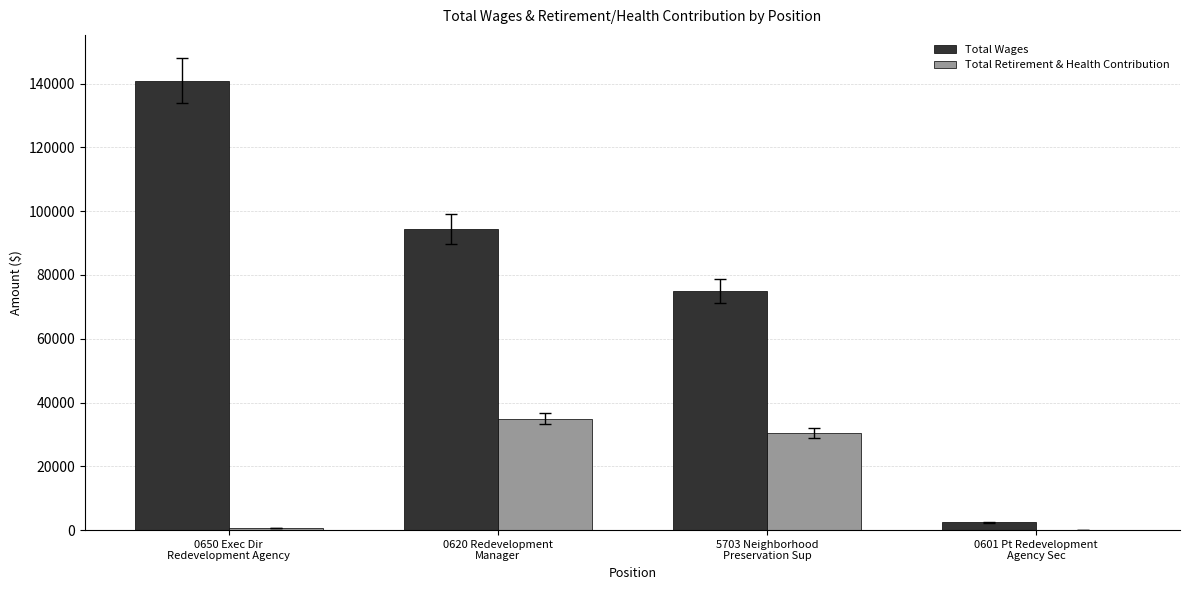

What is the sum of all Total Retirement & Health Contribution values?

66313